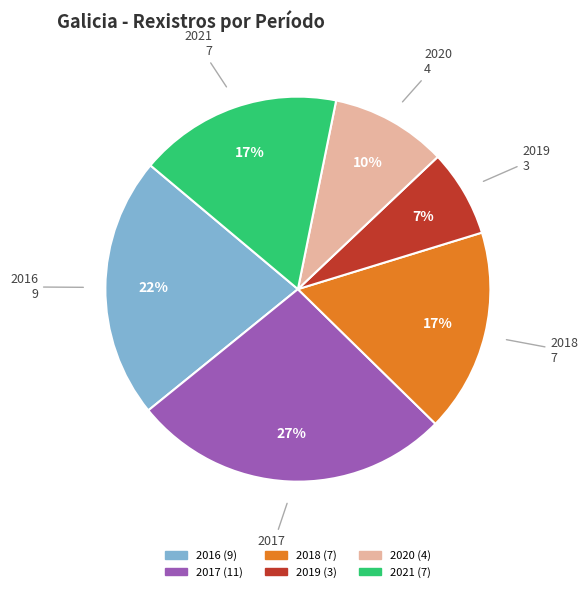

What is the ratio of the value at 2020 to the value at 2021?

0.6